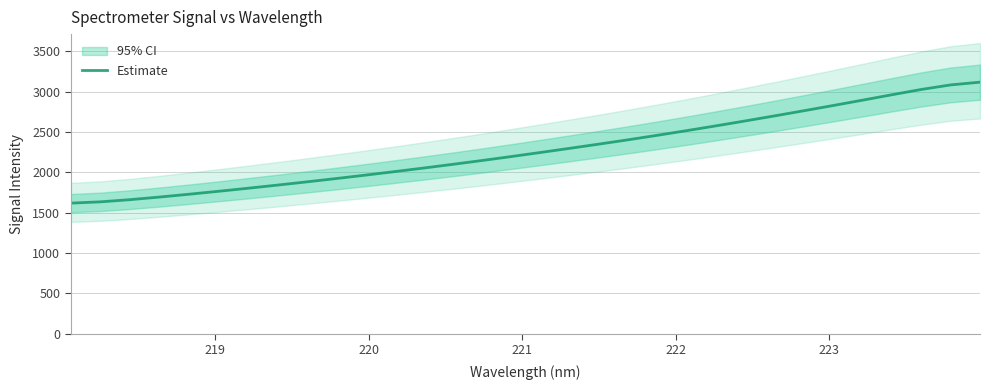

What is the difference between the maximum and minimum values?

1500.0